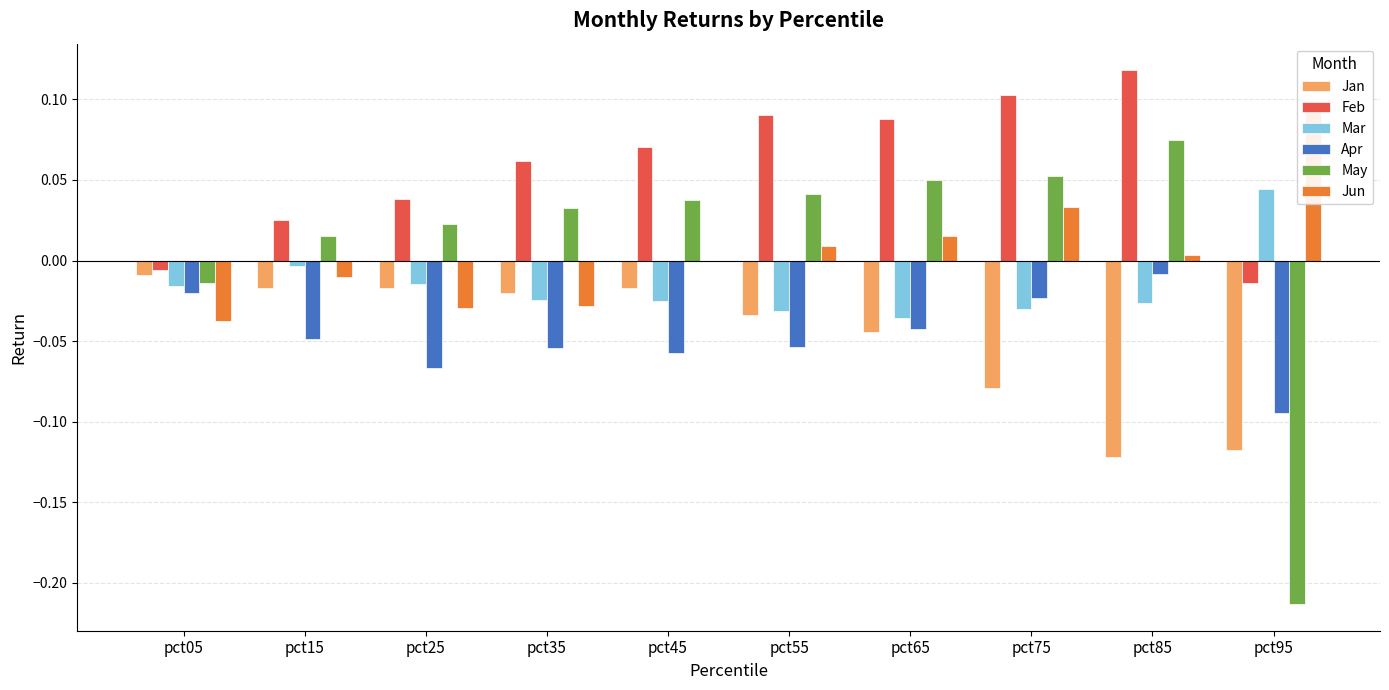

Is it true that Jan equals -0.1 at pct75?

True